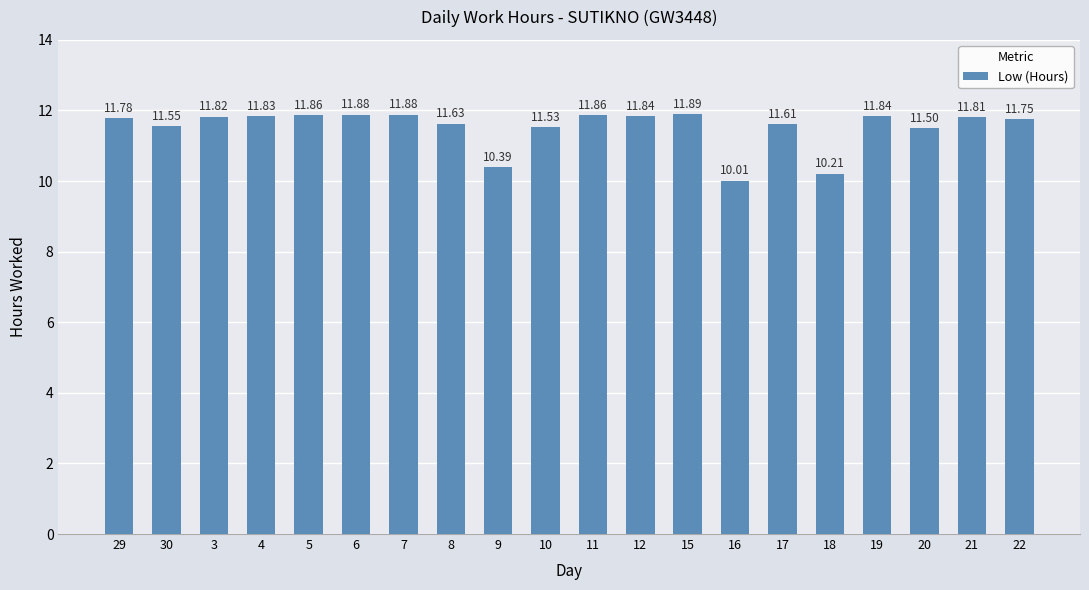

The value at 3 is 11.8. True or false?

True